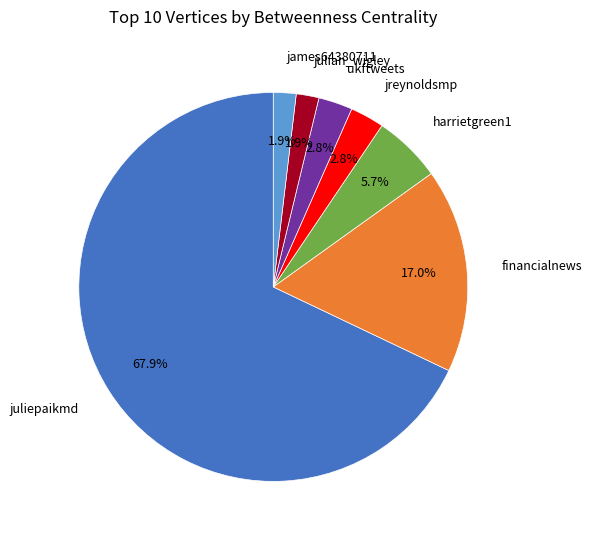

Is there a majority slice in this chart?

Yes